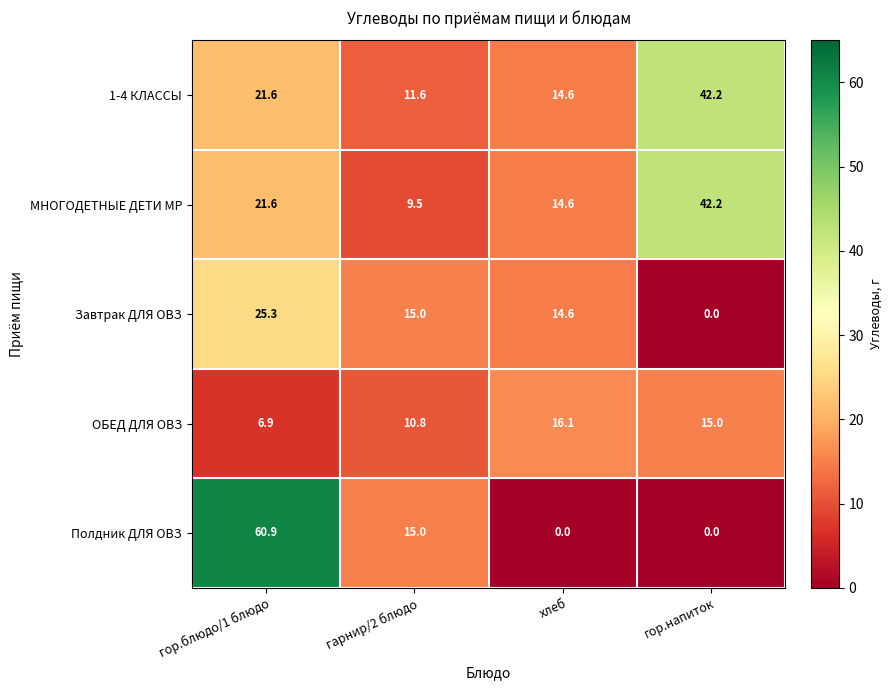

At how many categories does at least one series exceed 58?

1